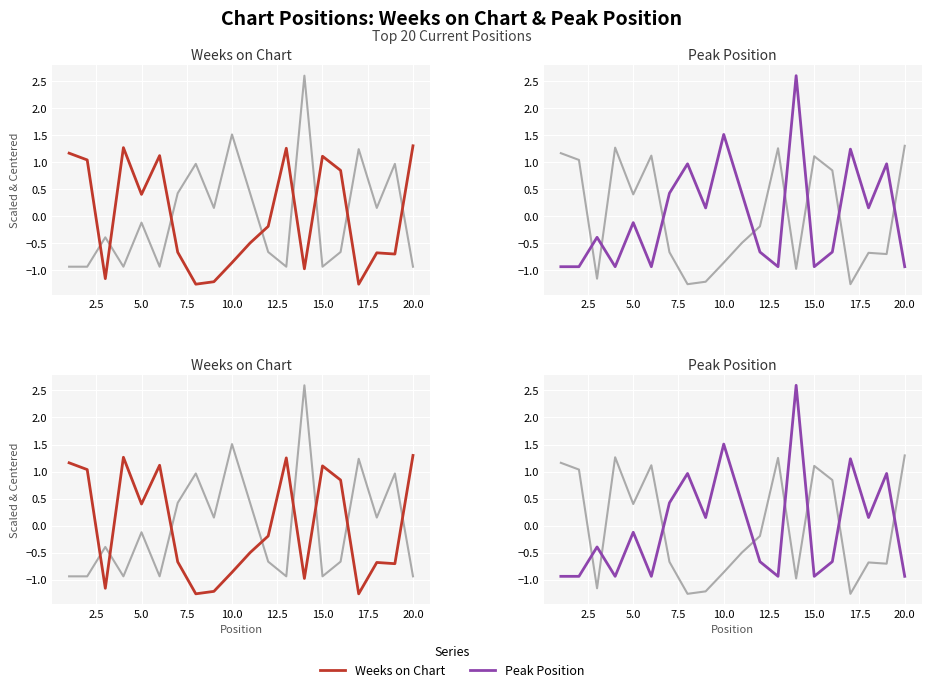

Which series has the largest total across all categories?

Weeks on Chart